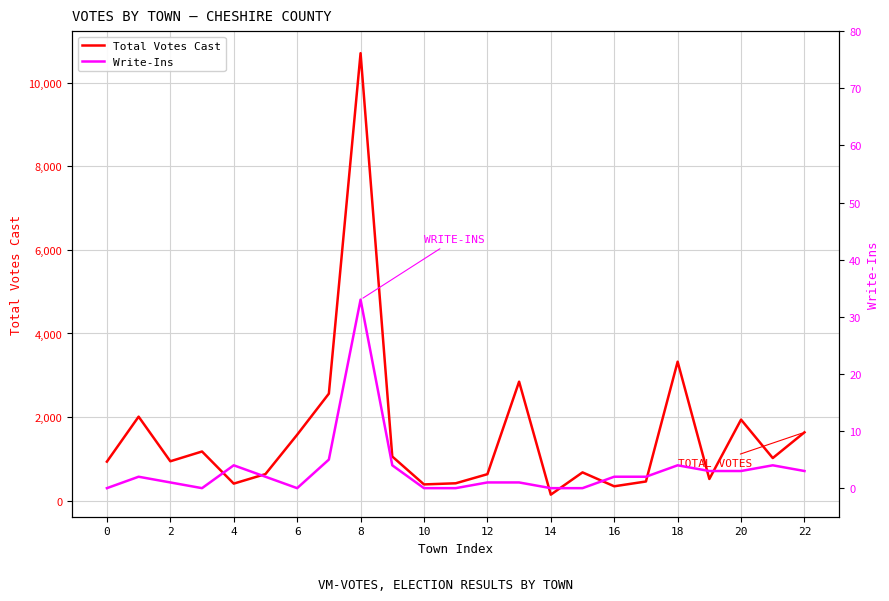

True or false: Write-Ins and Total Votes Cast intersect in this chart.

False